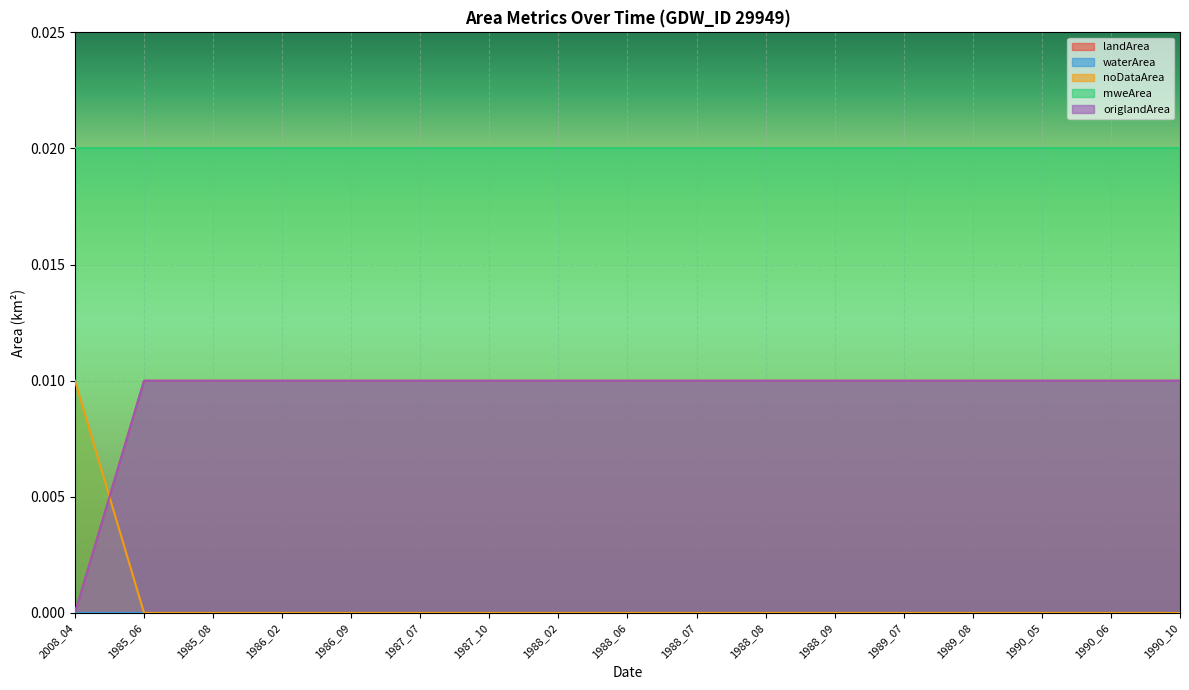

How many values in origlandArea are above zero?

16